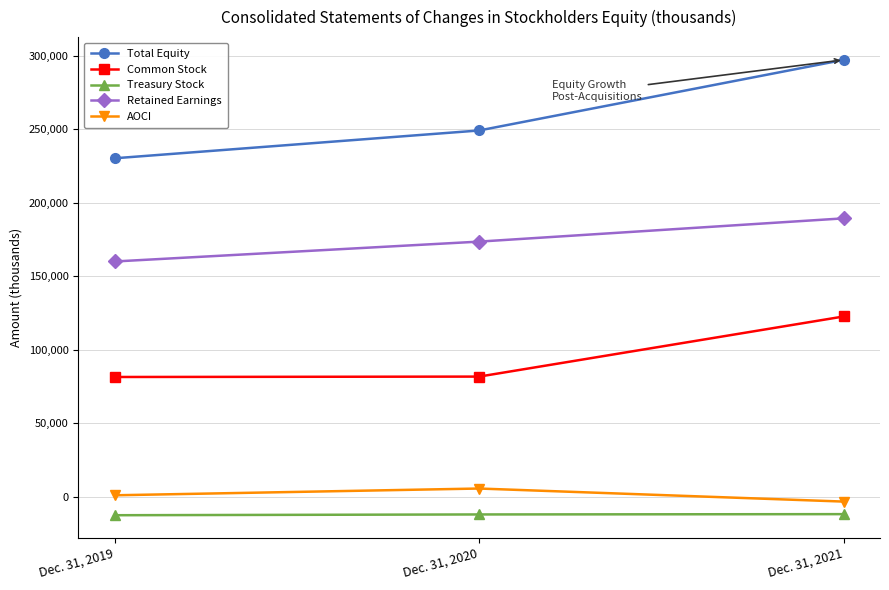

True or false: AOCI has a value of 1098 at Dec. 31, 2019.

True